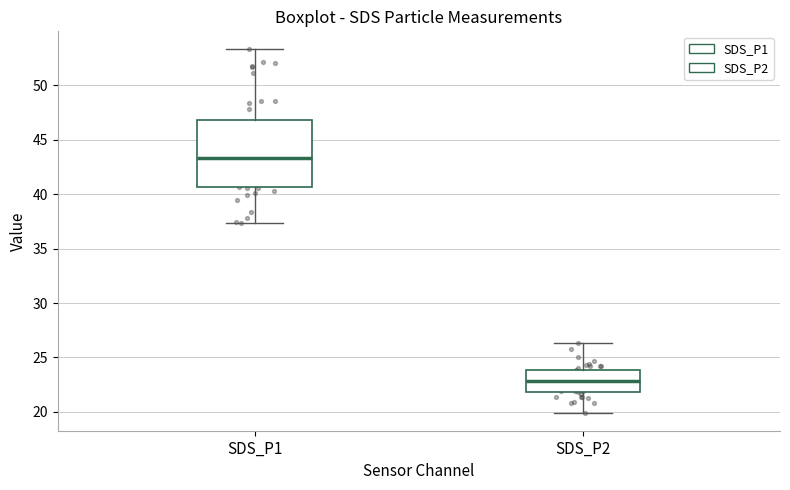

Where does the median line of the box for SDS_P2 sit on the y-axis? The values are not printed on the chart, so give them approximately, as read against the axis.

23.0